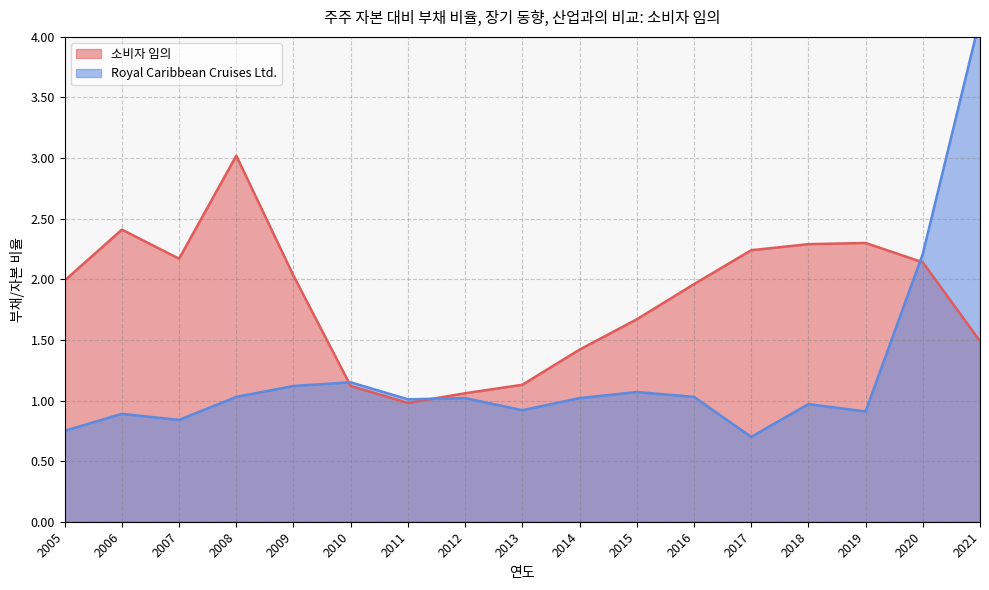

What is the total value across all series at 2008?

4.0